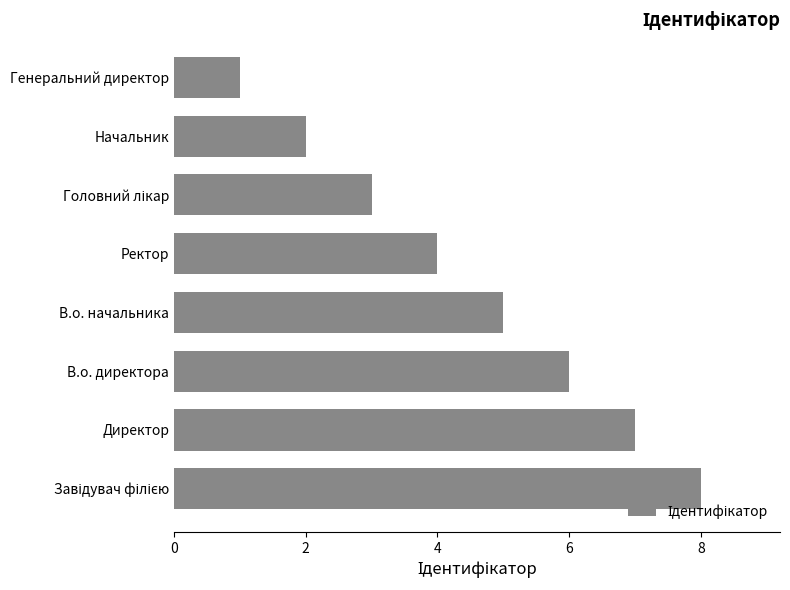

The value at В.о. начальника is 9. True or false?

False